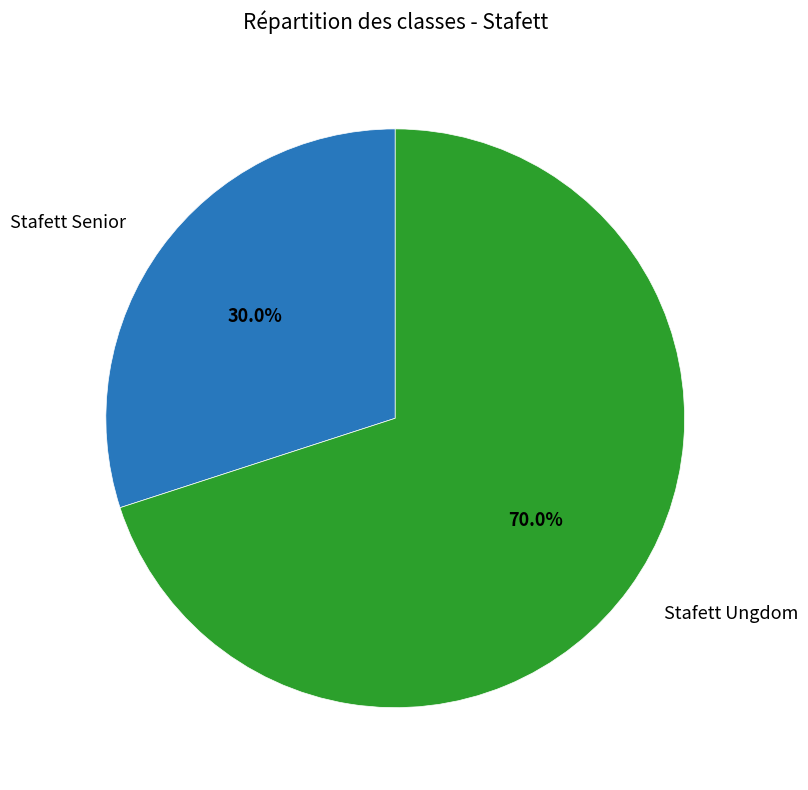

Is there any slice that represents more than half of the pie?

Yes